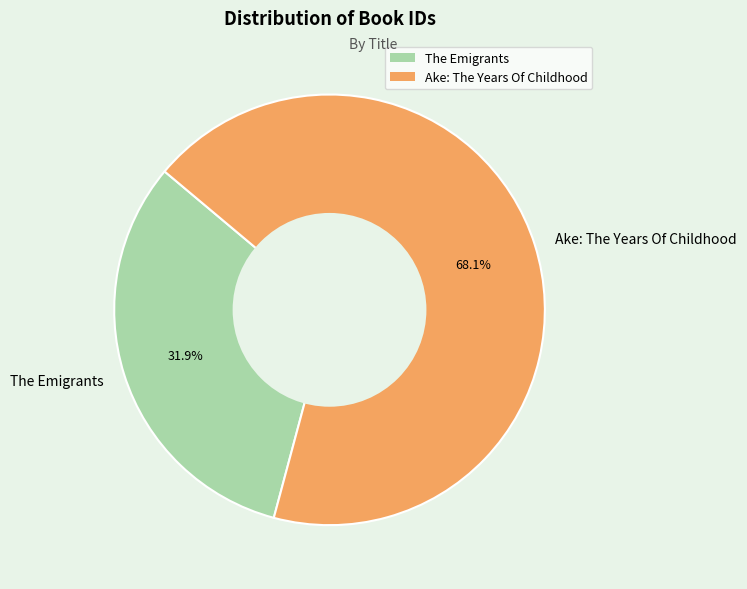

Rank the categories by value from lowest to highest.

The Emigrants, Ake: The Years Of Childhood